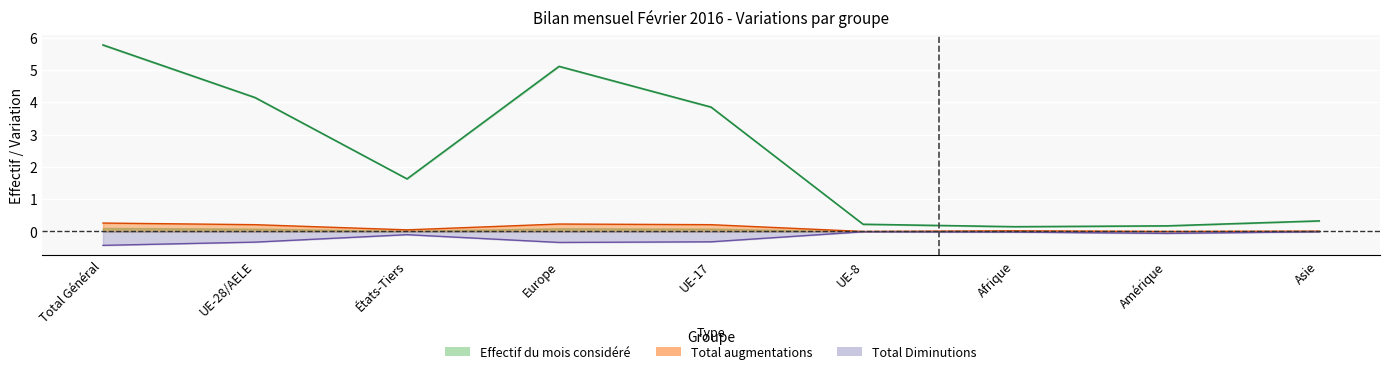

What is the smallest value displayed?

-0.4